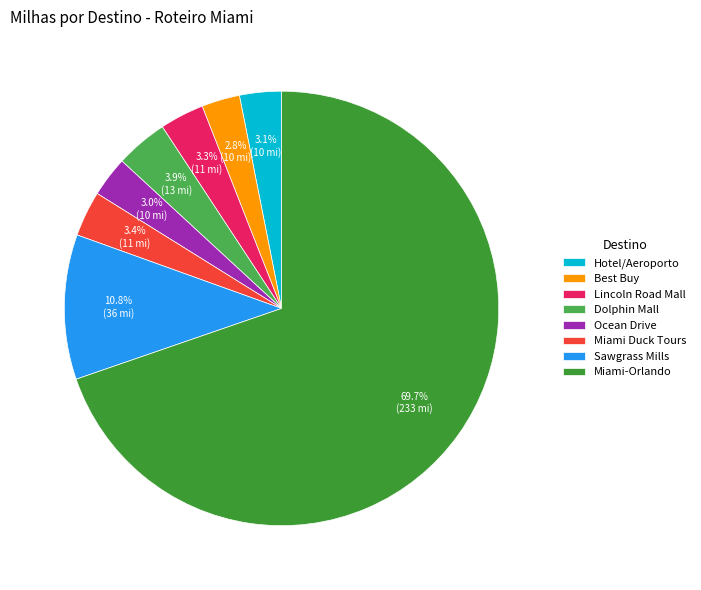

The Miami Duck Tours slice represents 15% of the pie. True or false?

False